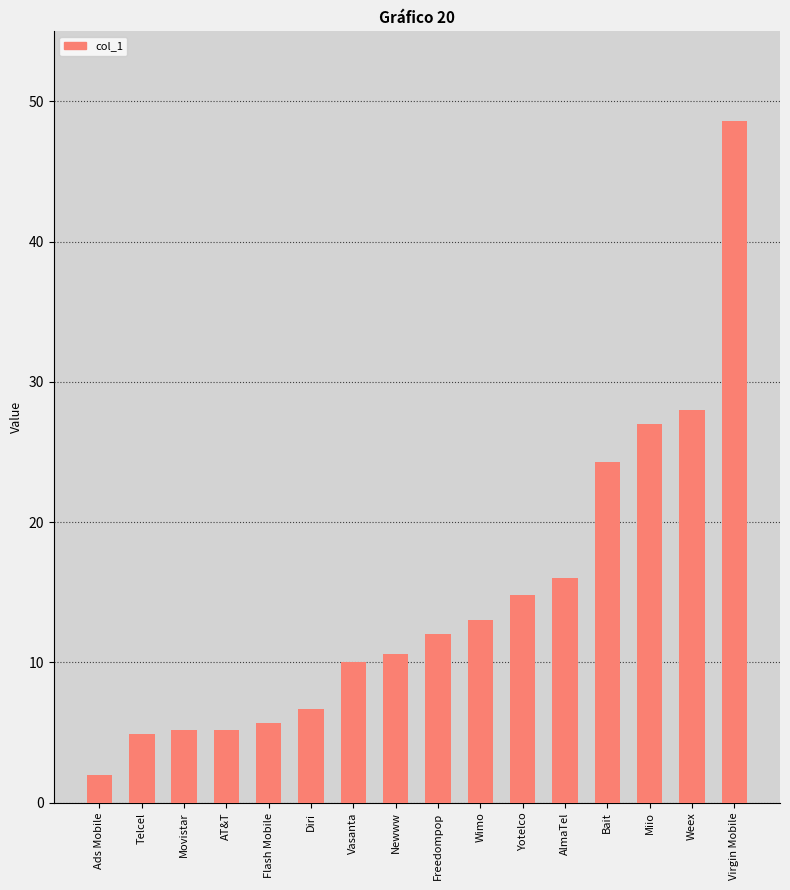

What is the sum of all values?

234.0